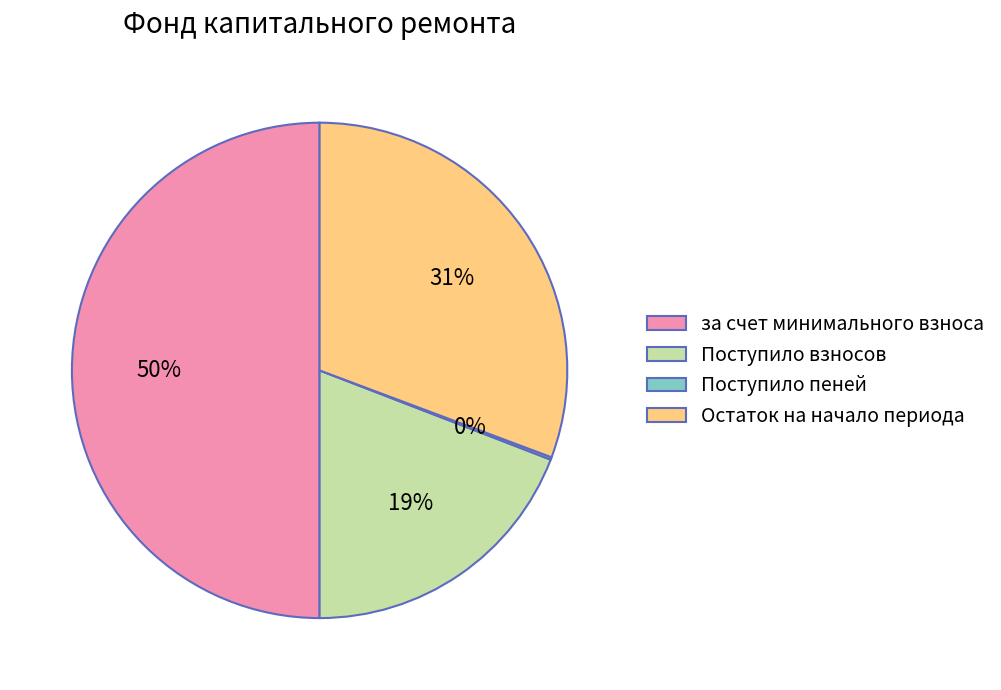

To the nearest percent, what is the difference between the largest and smallest slice percentages?

50%